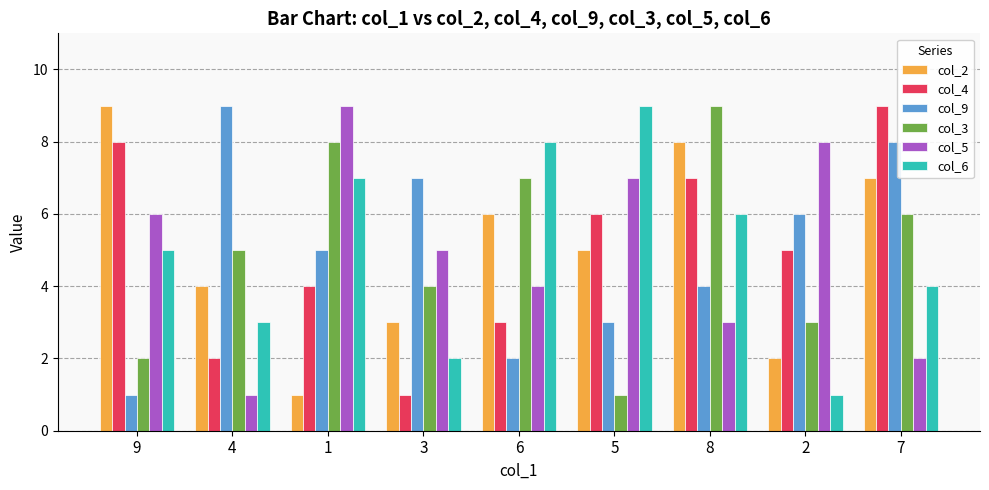

How many groups of bars are there?

9